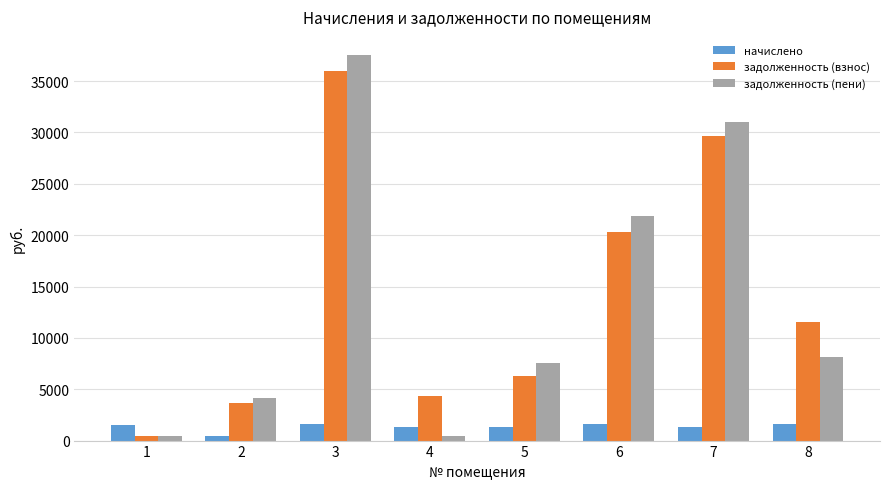

What is the total value across all series at 3?

75047.5